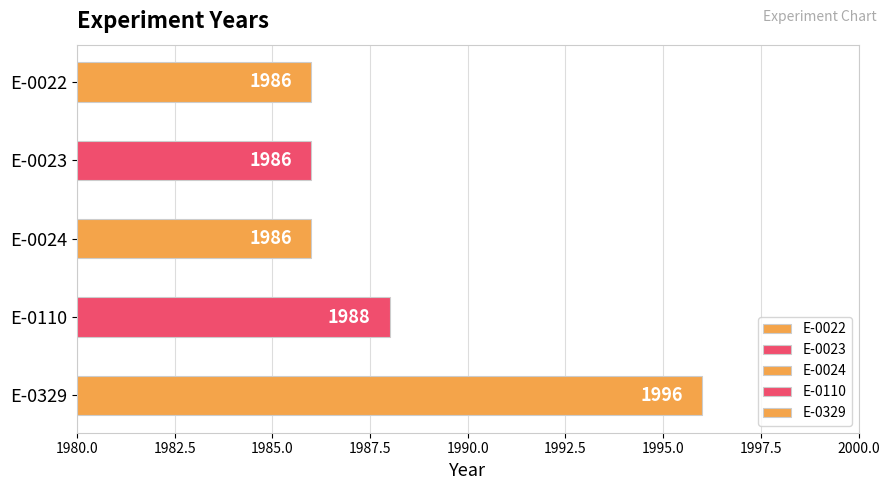

How many data points are above 1986?

2